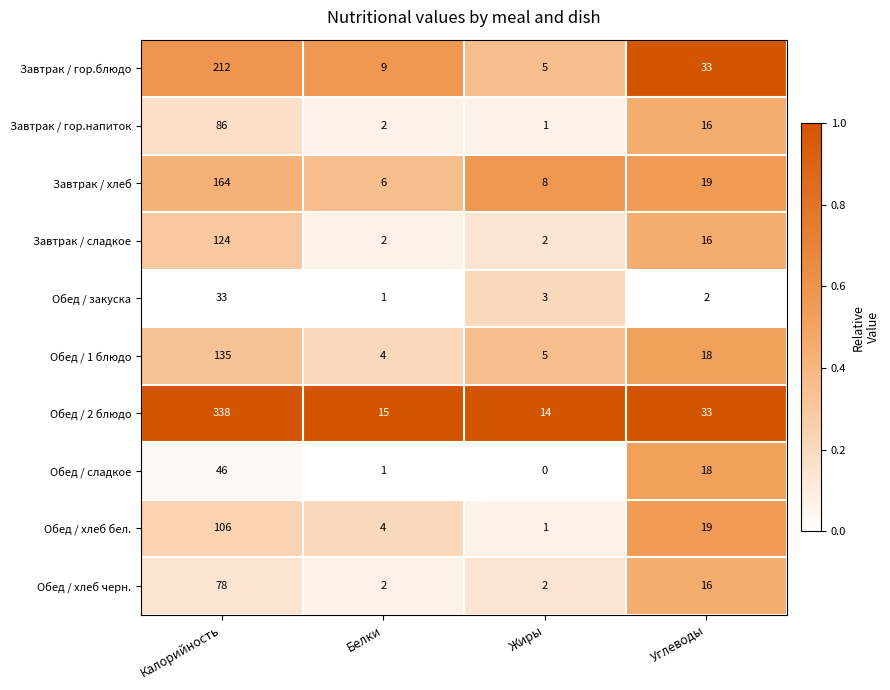

Read the Обед / хлеб черн. value at Углеводы, to the nearest 10.

20